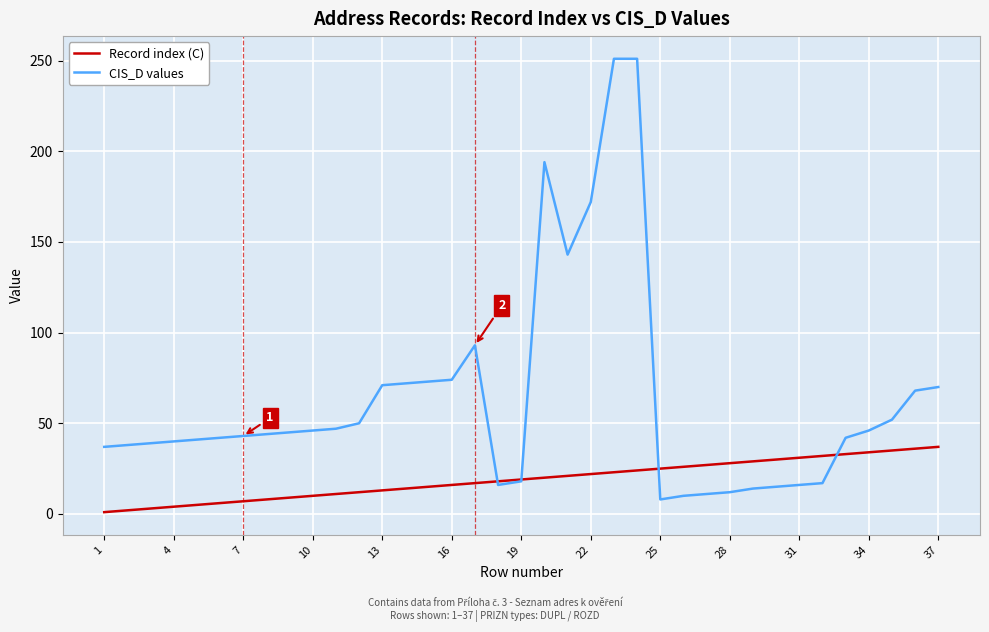

Which series has the widest spread of values?

CIS_D values